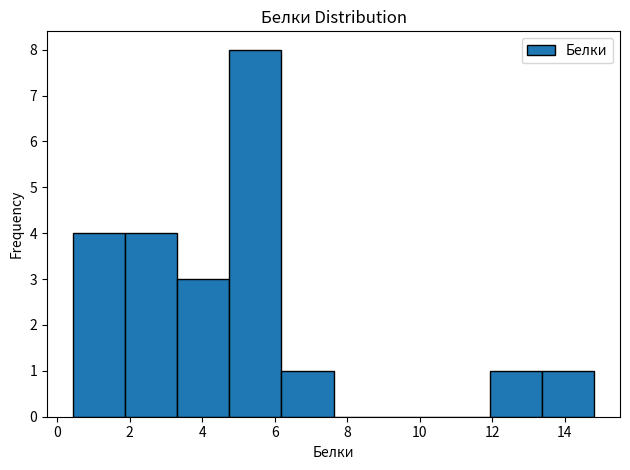

Reading left to right, list every bar in this chart as the range it spans on the x-axis followed by its height. Neither the bar edges nor the heights are printed on the chart, so give them approximately, as read against the axes.

0.4 to 1.8: 4
1.8 to 3.4: 4
3.4 to 4.8: 3
4.8 to 6.2: 8
6.2 to 7.6: 1
7.6 to 9.0: 0
9.0 to 10.4: 0
10.4 to 12.0: 0
12.0 to 13.4: 1
13.4 to 14.8: 1